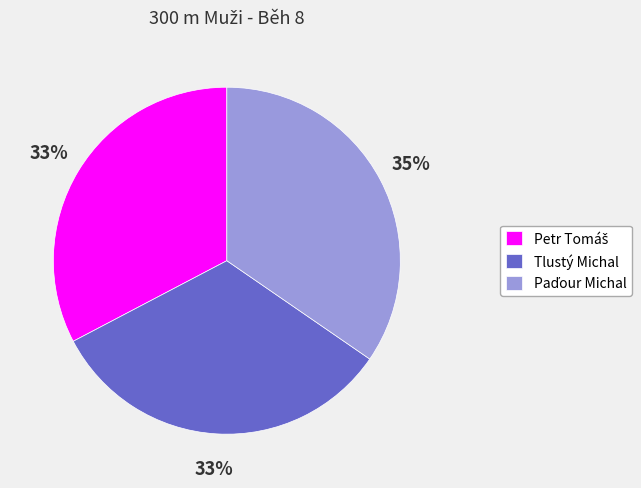

What percentage is the Tlustý Michal slice, to the nearest percent?

33%